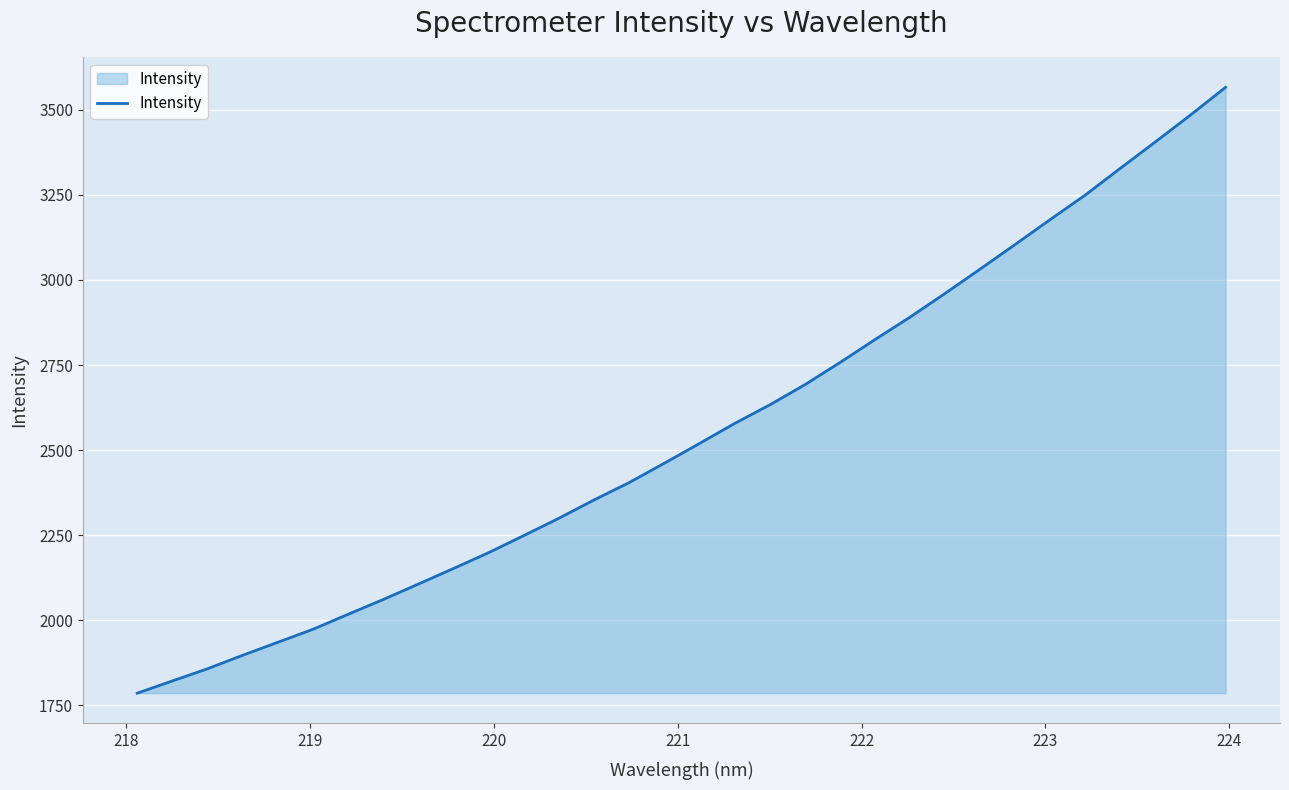

What is the difference between the maximum and minimum values?

1780.1